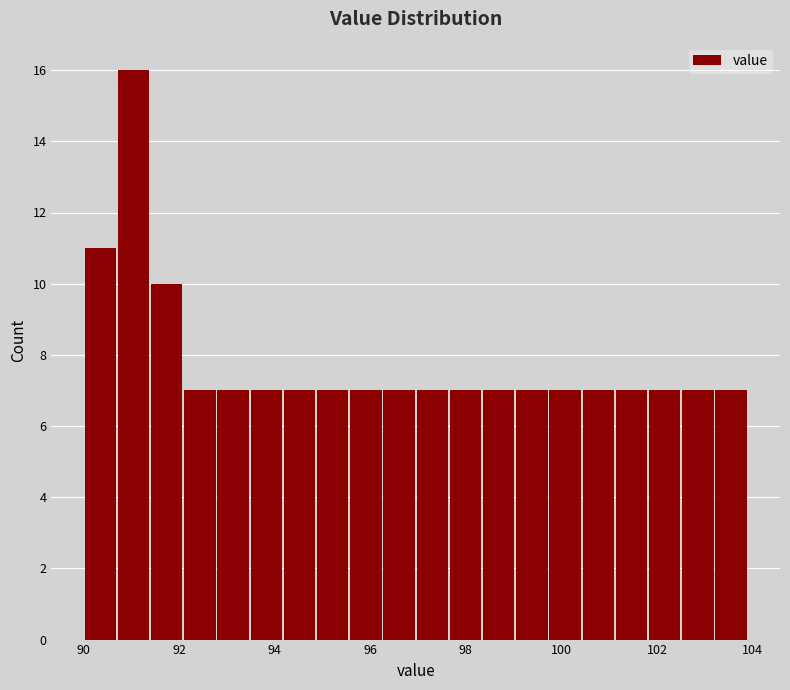

Read against the x-axis, roughly where is the centre of the tallest bar?

91.0